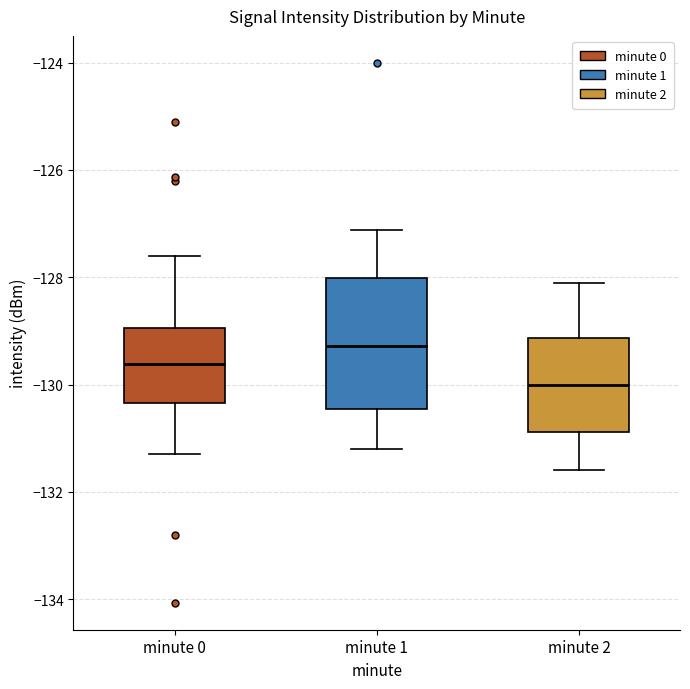

Reading left to right, transcribe this box plot: for each box, give where its median line is, the range the box spans, and where its two whiskers end, as read against the y-axis. The values are not printed on the chart, so give them approximately, as read against the axis.

minute 0: median -129.6, box -130.4 to -129.0, whiskers -131.2 to -127.6
minute 1: median -129.2, box -130.4 to -128.0, whiskers -131.2 to -127.2
minute 2: median -130.0, box -130.8 to -129.2, whiskers -131.6 to -128.0